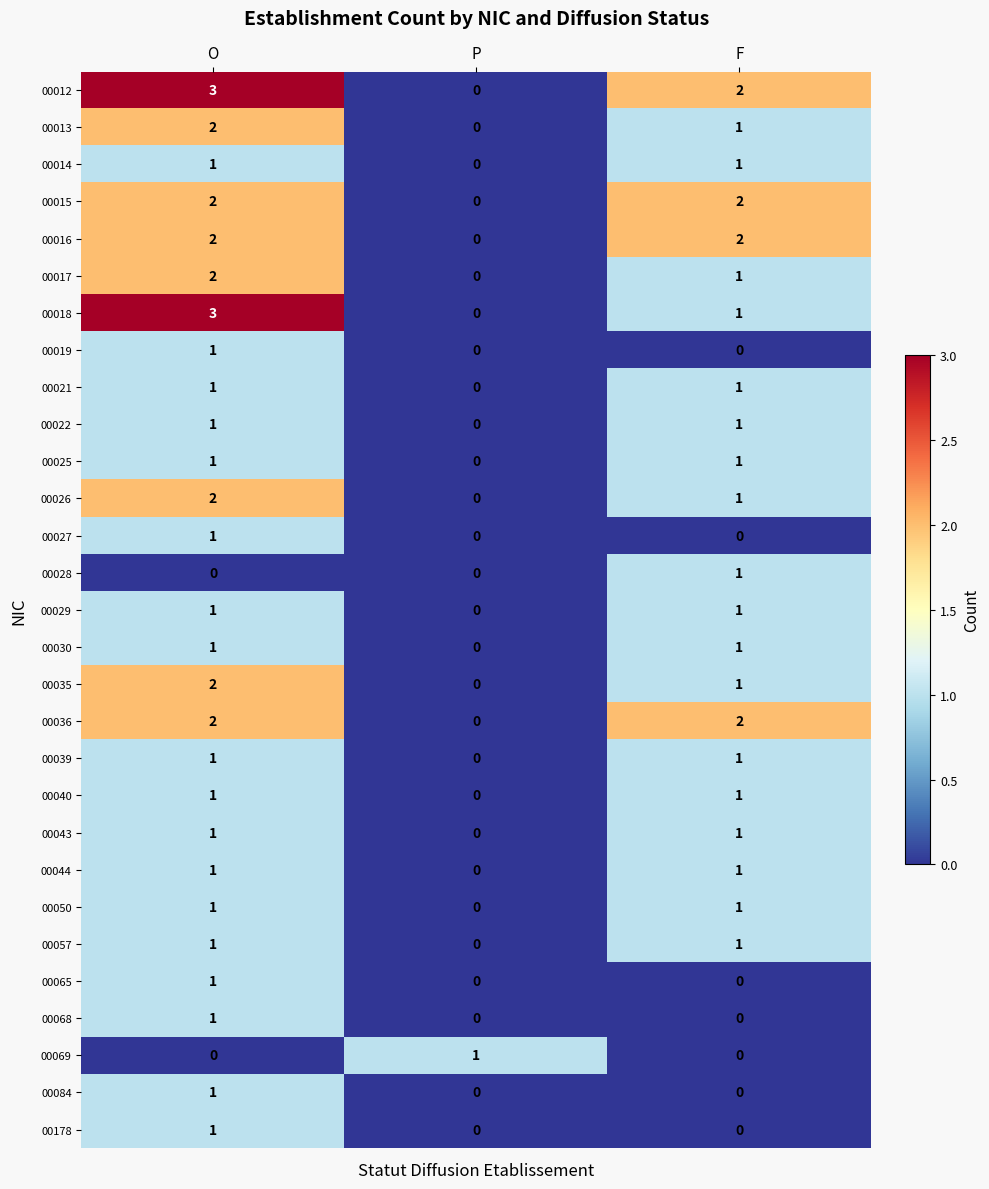

The value of 00036 at F is 2. True or false?

True